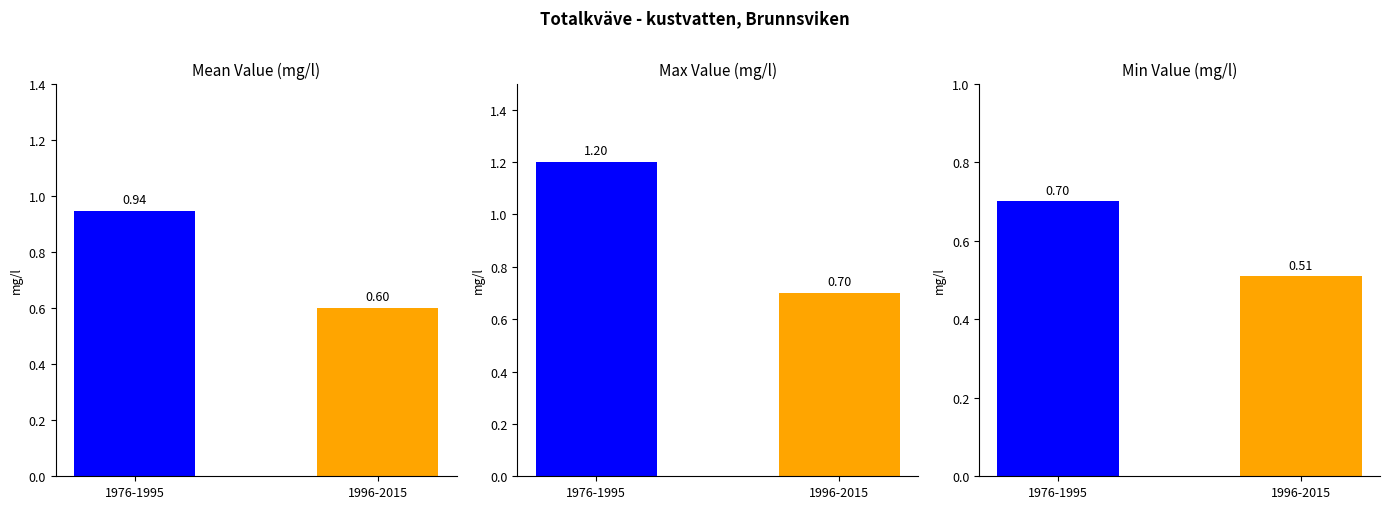

What is the approximate value of Brunnsviken Min Value at 1976-1995?

0.7